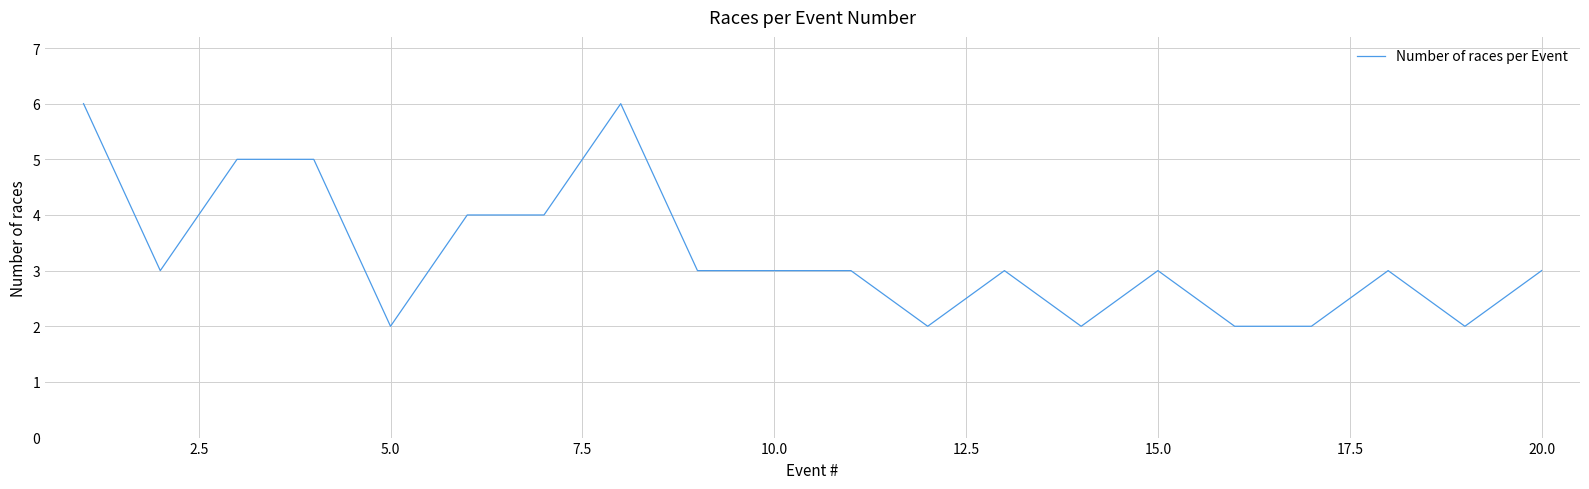

What is the greatest value displayed?

6